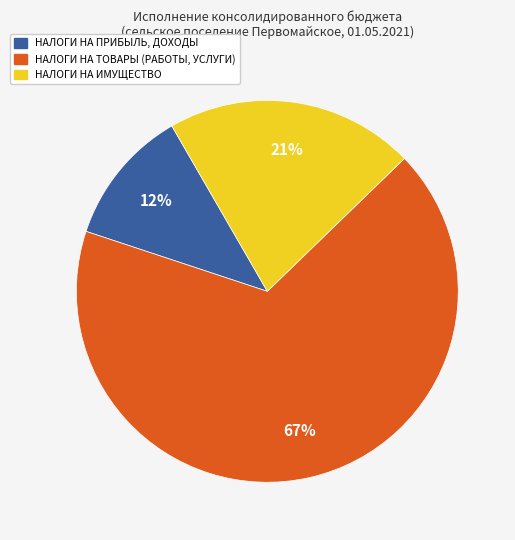

Is НАЛОГИ НА ИМУЩЕСТВО the majority of the pie?

No